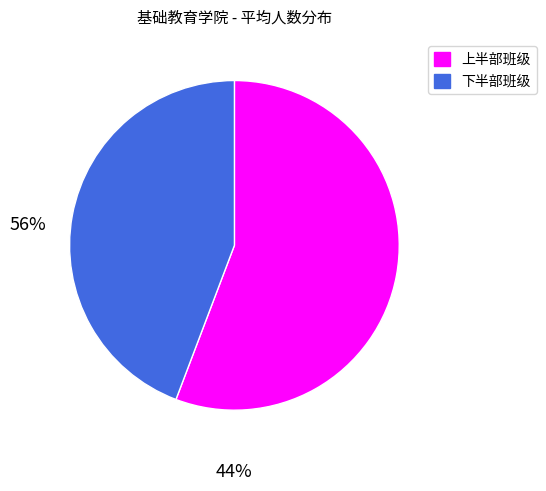

Is there any slice that represents more than half of the pie?

Yes